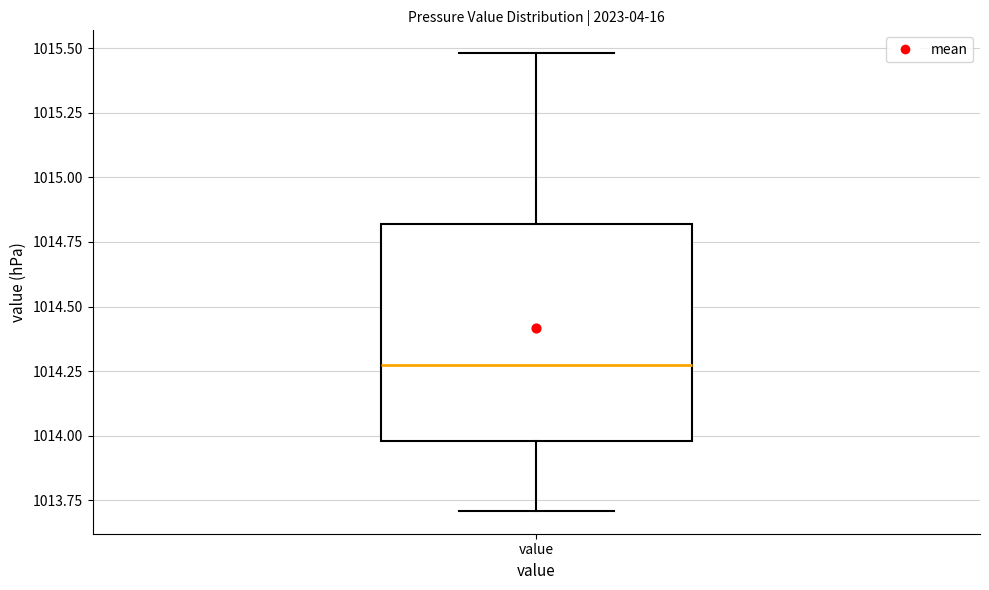

Transcribe this box plot: give where the median line is, the range the box spans, and where the two whiskers end, as read against the y-axis. The values are not printed on the chart, so give them approximately, as read against the axis.

median 1014.3, box 1014.0 to 1014.8, whiskers 1013.7 to 1015.5